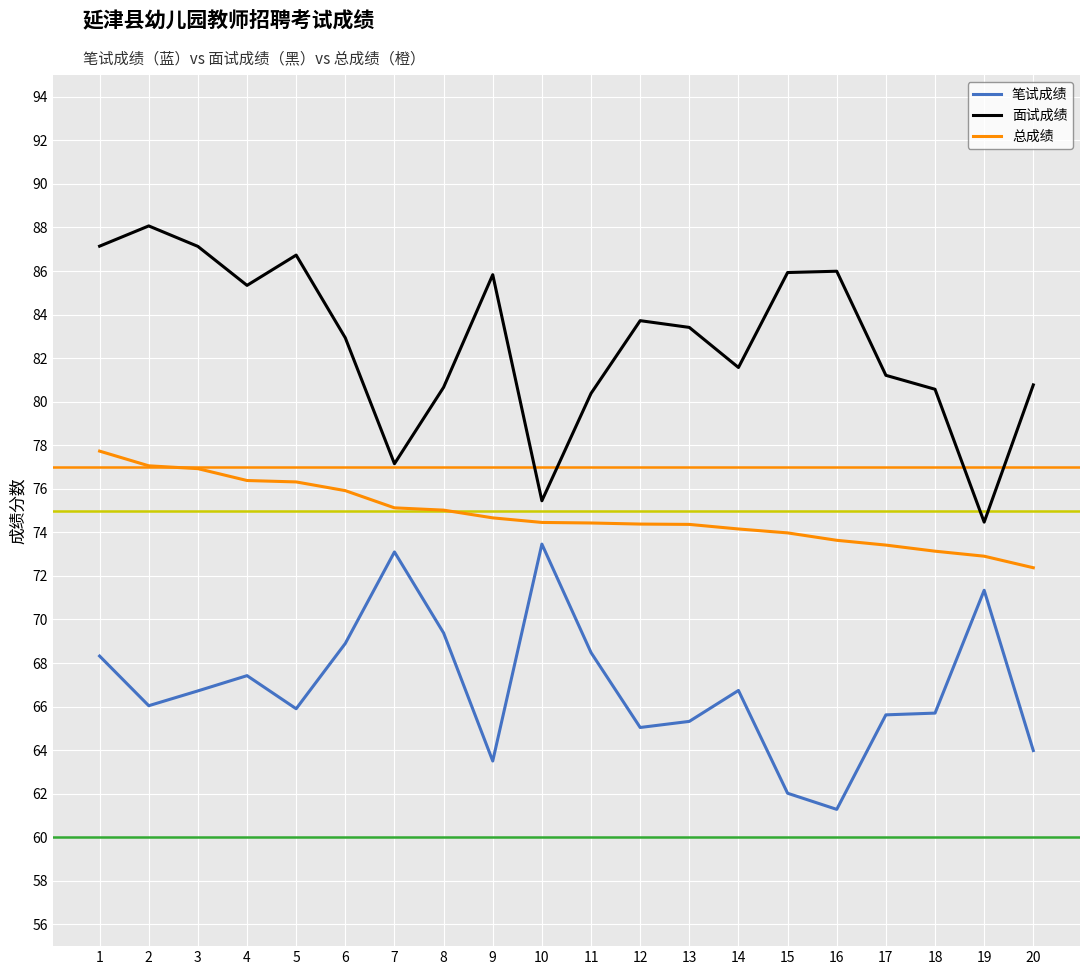

Which series has the widest spread of values?

面试成绩